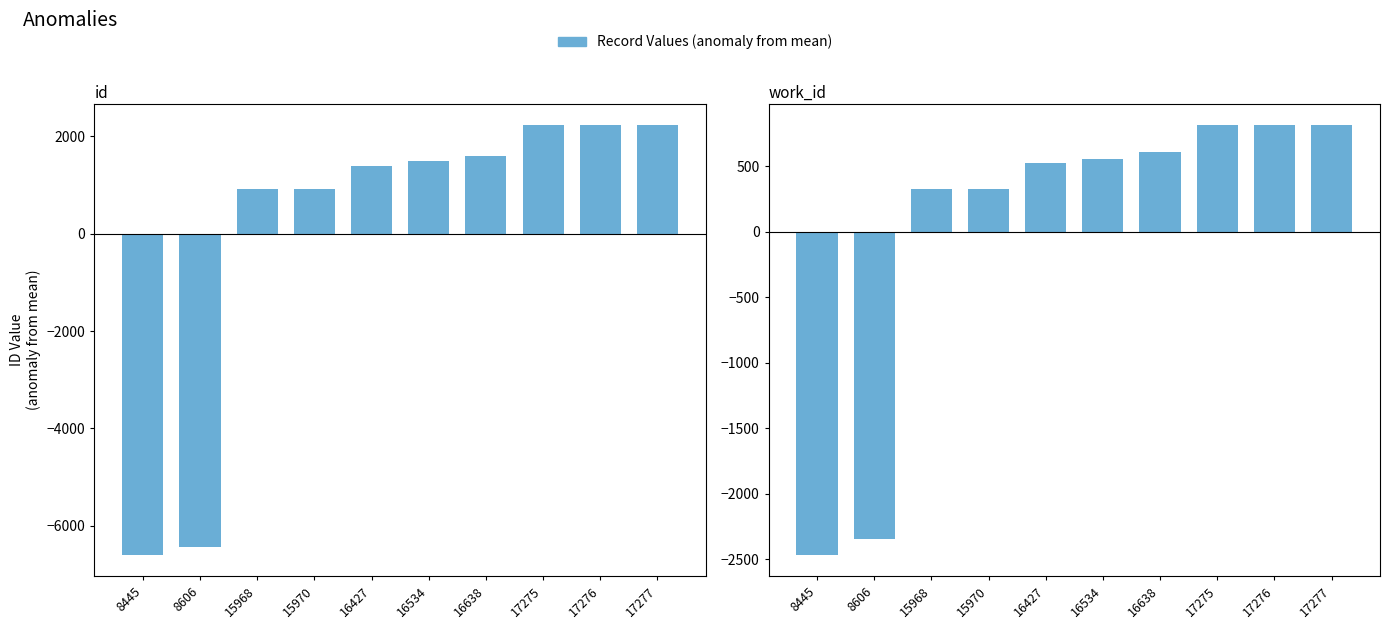

At which label does id first exceed 1492?

16534